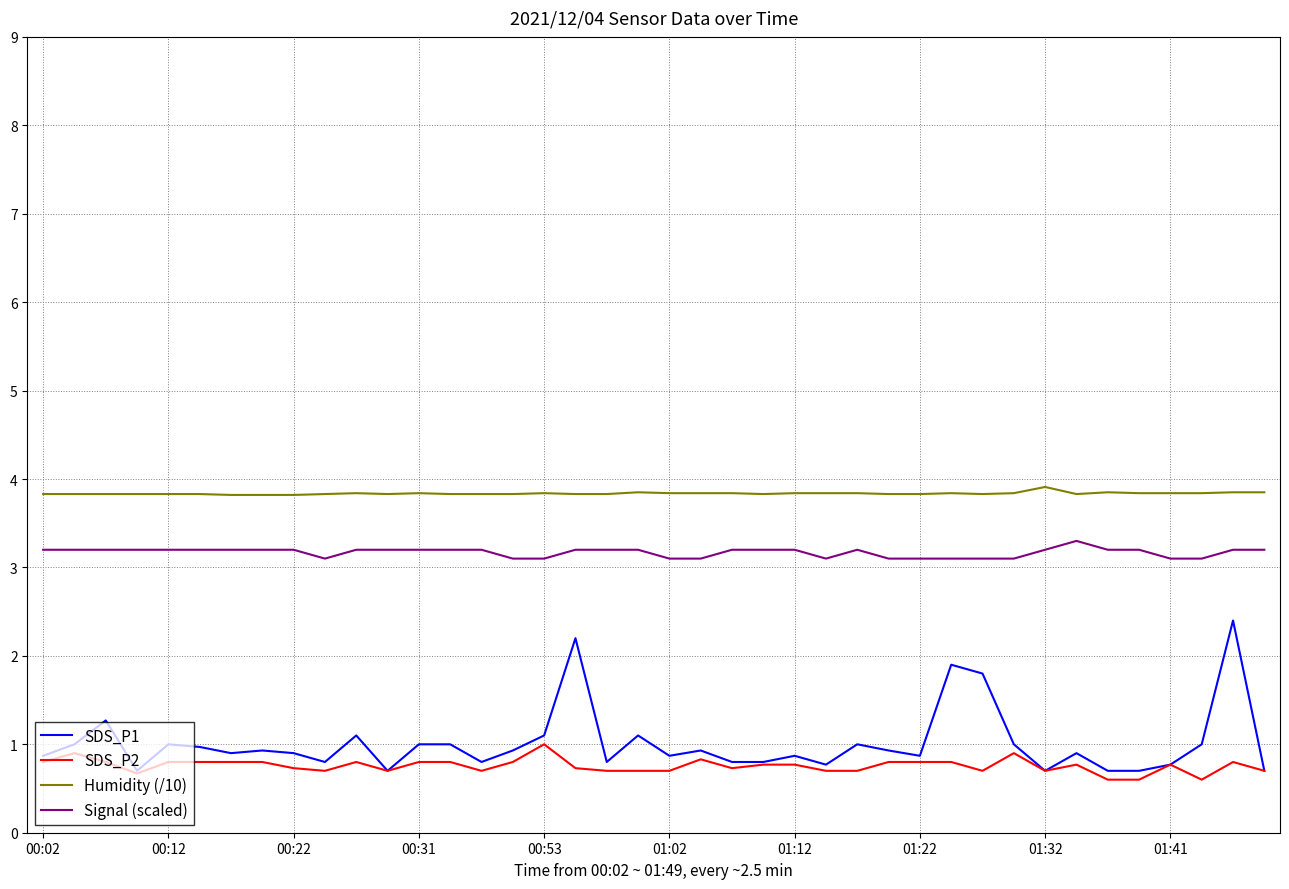

How many categories are shown in the chart?

40